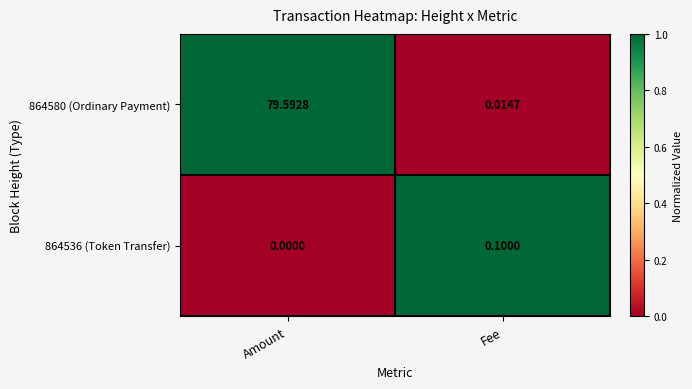

At which label is 864580 (Ordinary Payment) closest to 39?

Fee